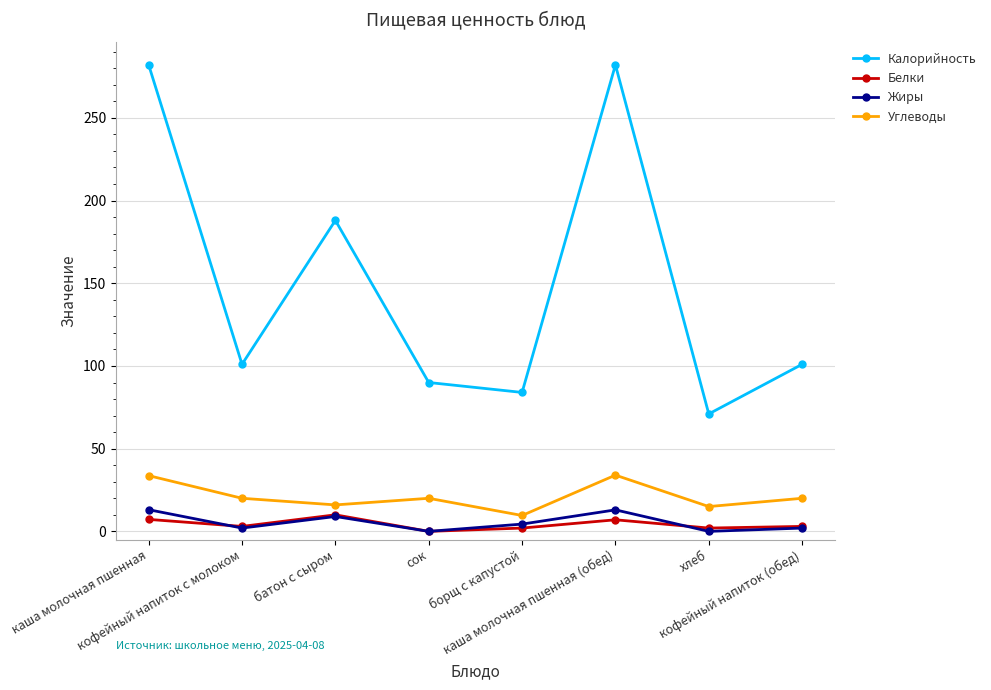

How many interior local peaks does the Калорийность series have?

2